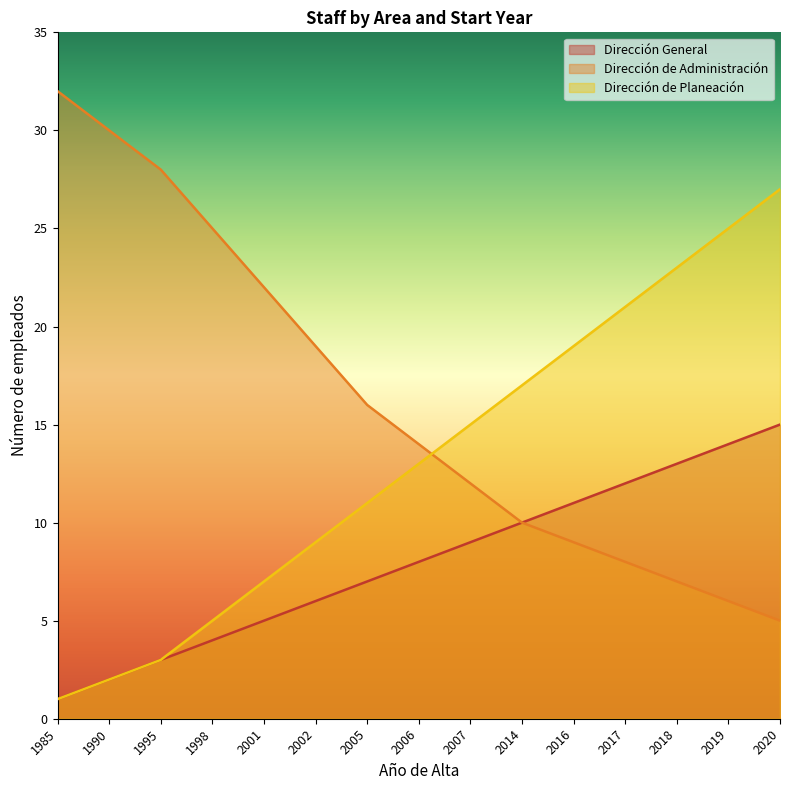

What is the average value of the Dirección de Administración series?

16